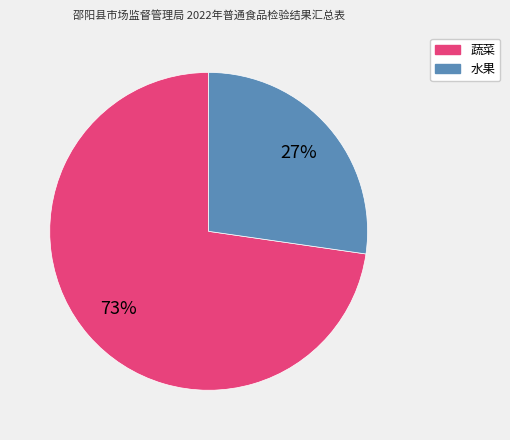

To the nearest percent, what is the average slice percentage?

50%